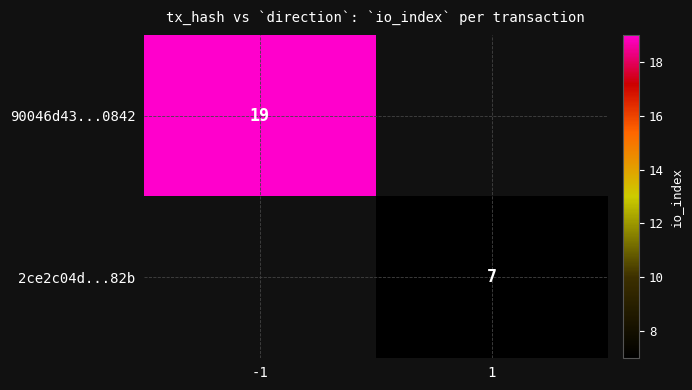

The 2ce2c04d...82b series shows 7 at 1. True or false?

True